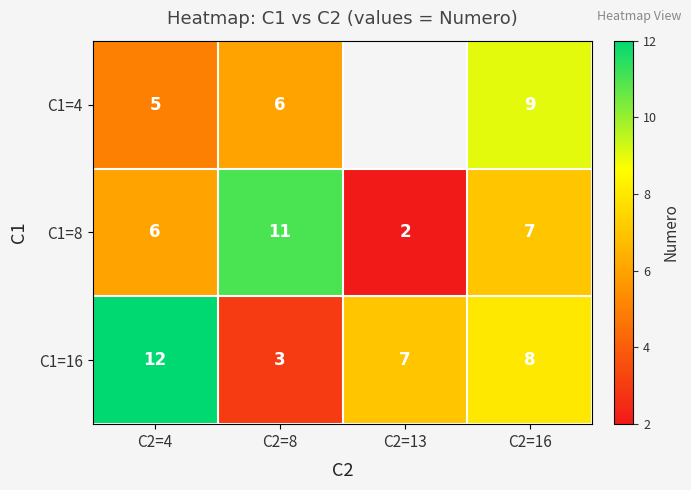

What is the sum of all C1=8 values?

26